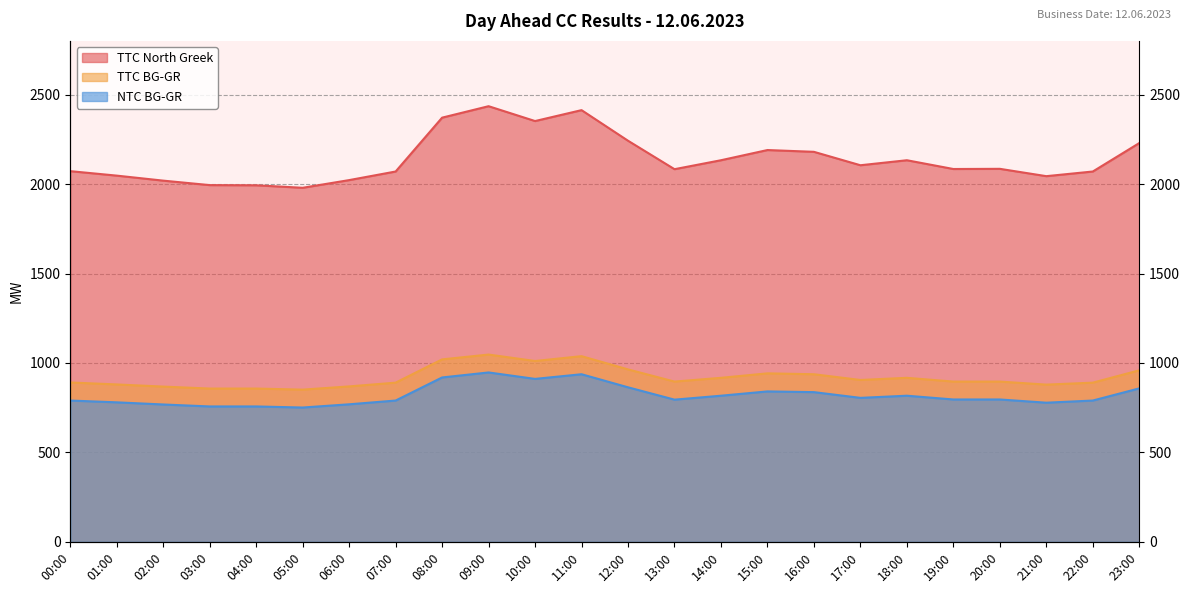

At how many categories does at least one series exceed 2431?

1